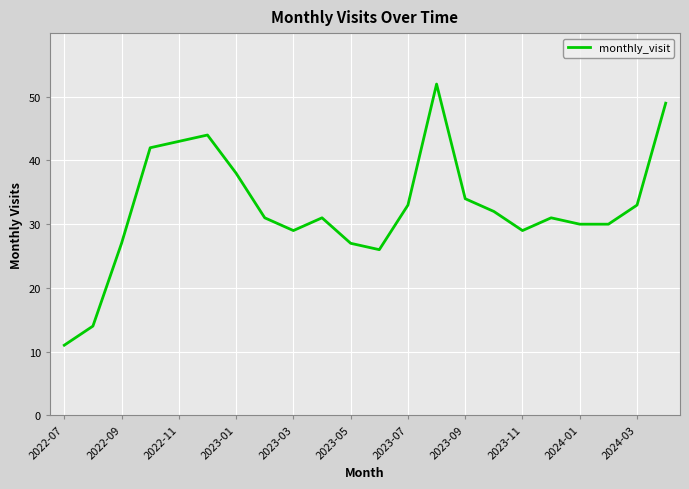

What is the average value?

33